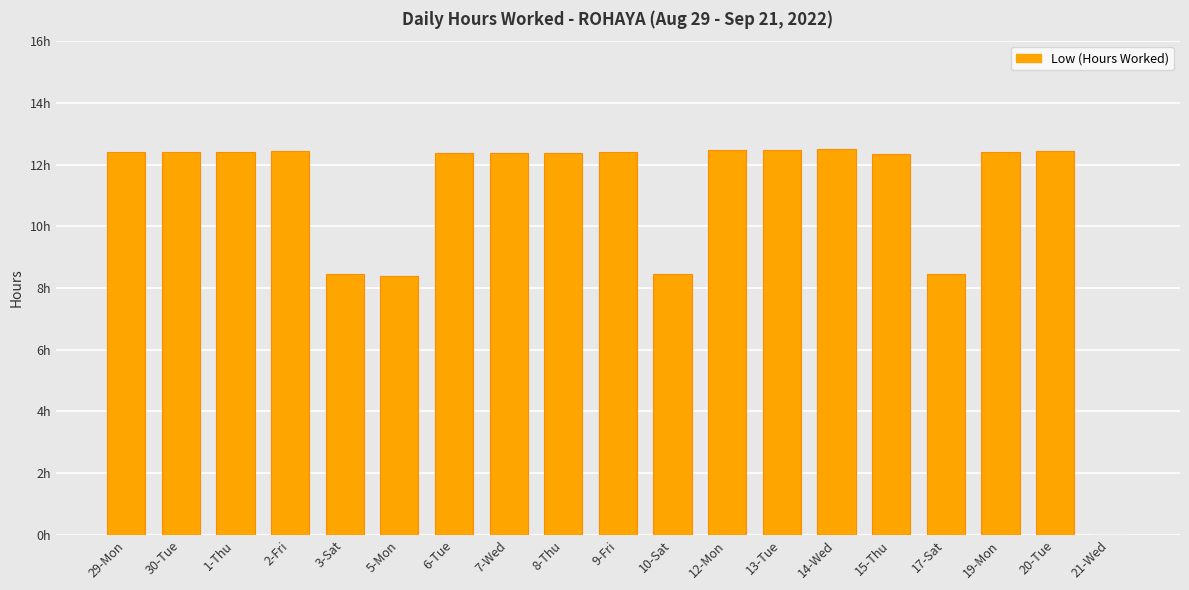

Are the bars grouped side by side (vs. stacked)?

No